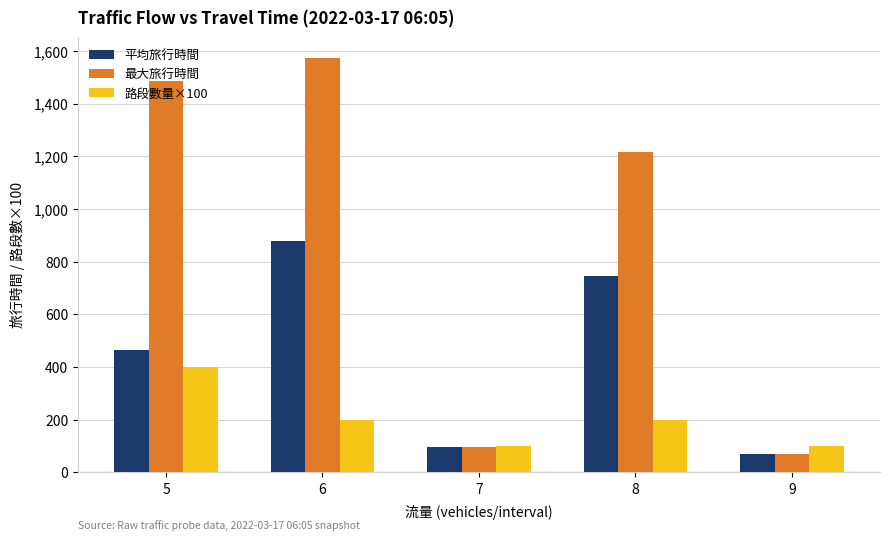

The value of 最大旅行時間 at 9 is 69.0. True or false?

True